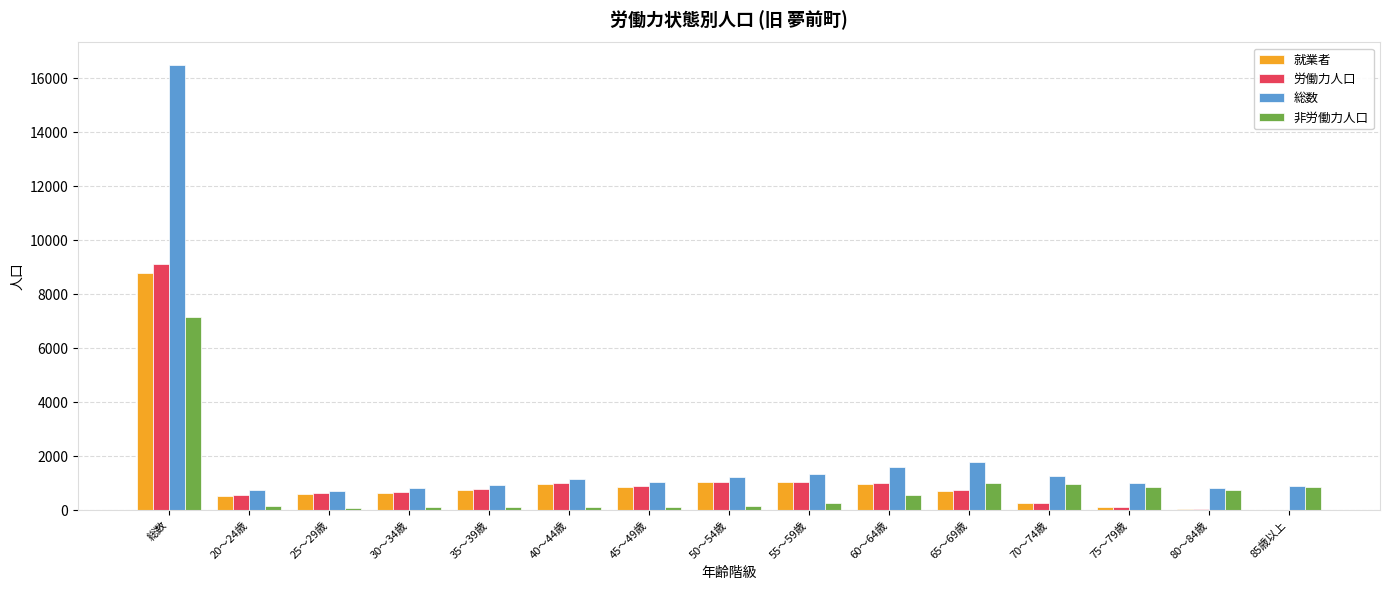

Which series has the largest range (max minus min)?

総数